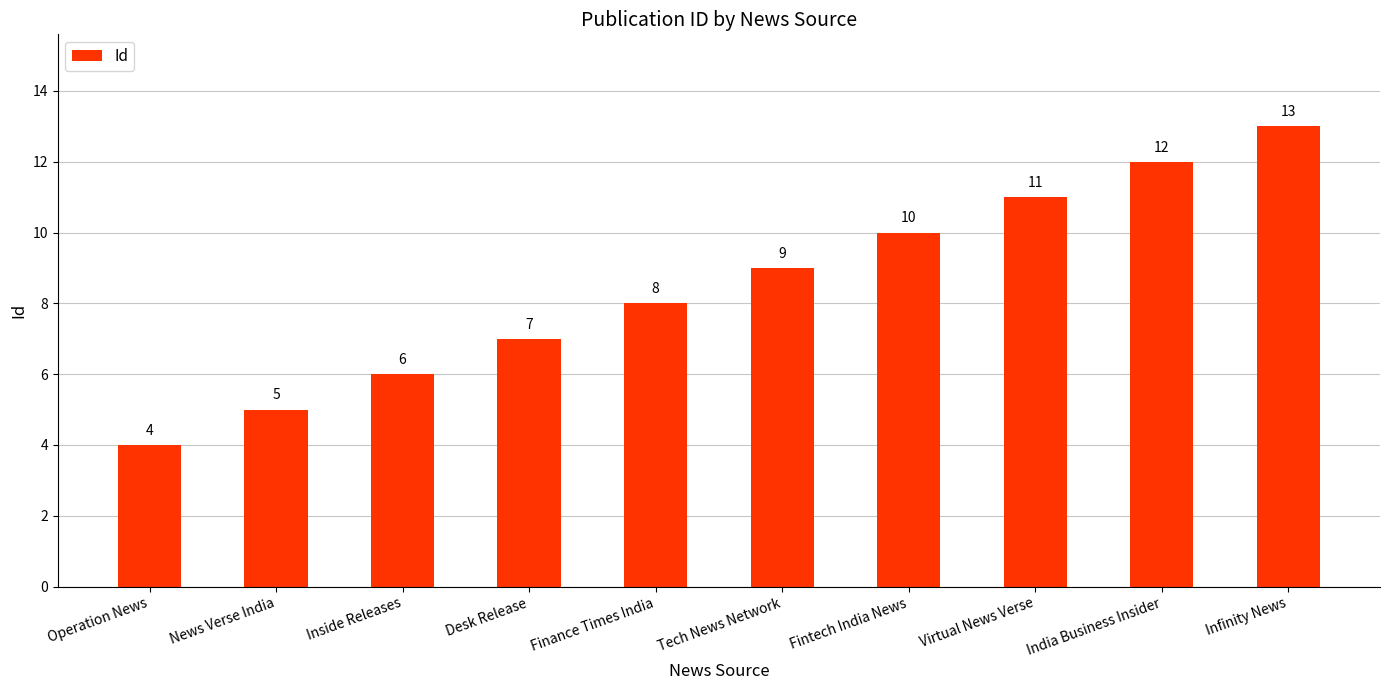

At which label is the value closest to 8?

Finance Times India